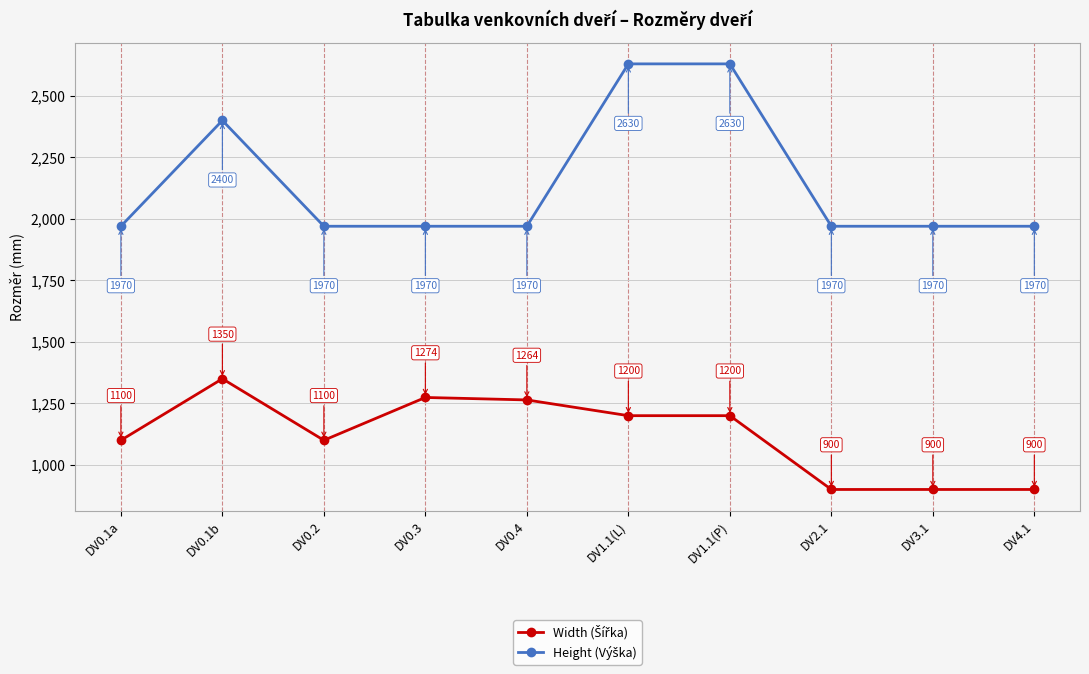

At how many categories does at least one series exceed 1140?

10